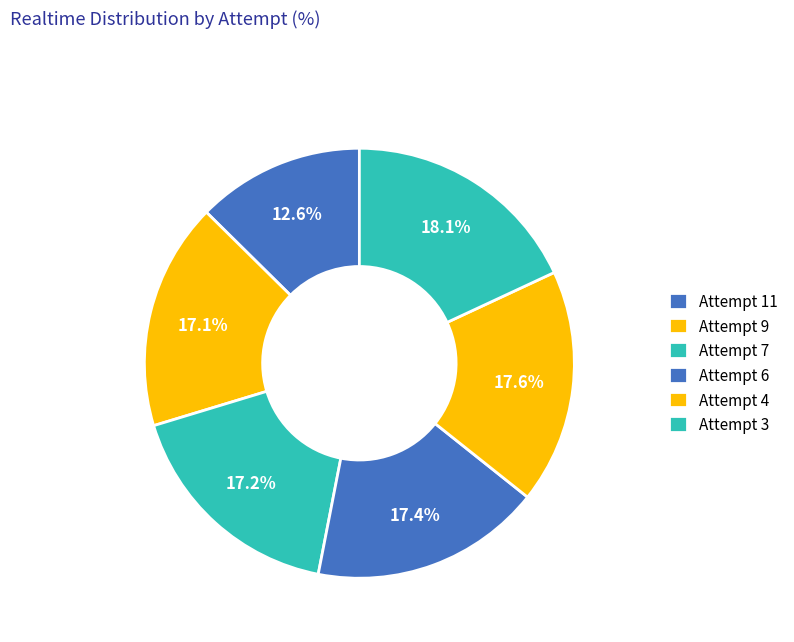

What is the ratio of the value at Attempt 11 to the value at Attempt 9?

0.7